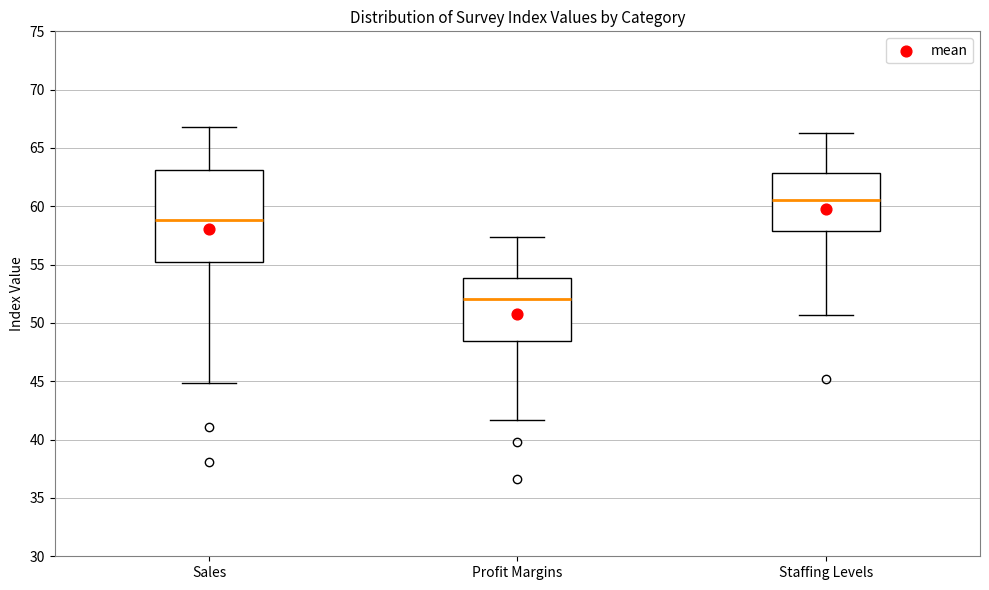

Where does the median line of the box for Profit Margins sit on the y-axis? The values are not printed on the chart, so give them approximately, as read against the axis.

52.0